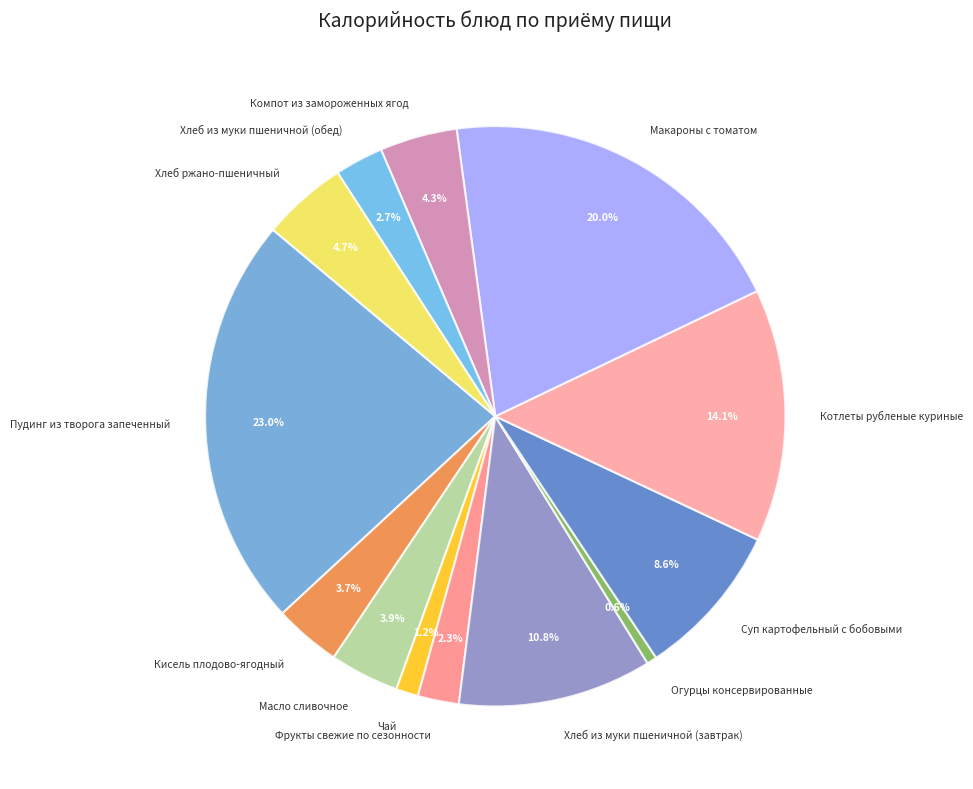

To the nearest percent, what portion does Хлеб ржано-пшеничный represent?

5%